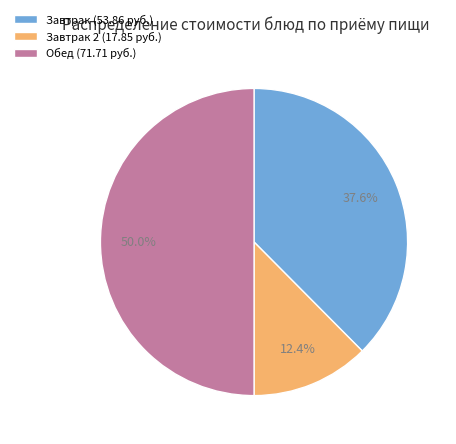

Rank the categories by value from highest to lowest.

Обед (71.71 руб.), Завтрак (53.86 руб.), Завтрак 2 (17.85 руб.)